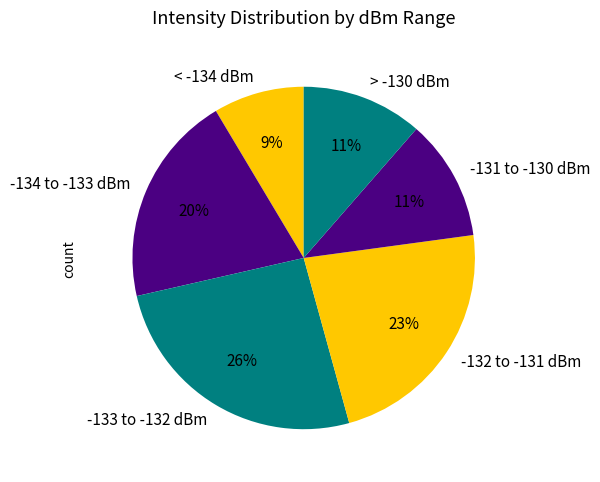

Which category has the smallest portion of the pie?

< -134 dBm